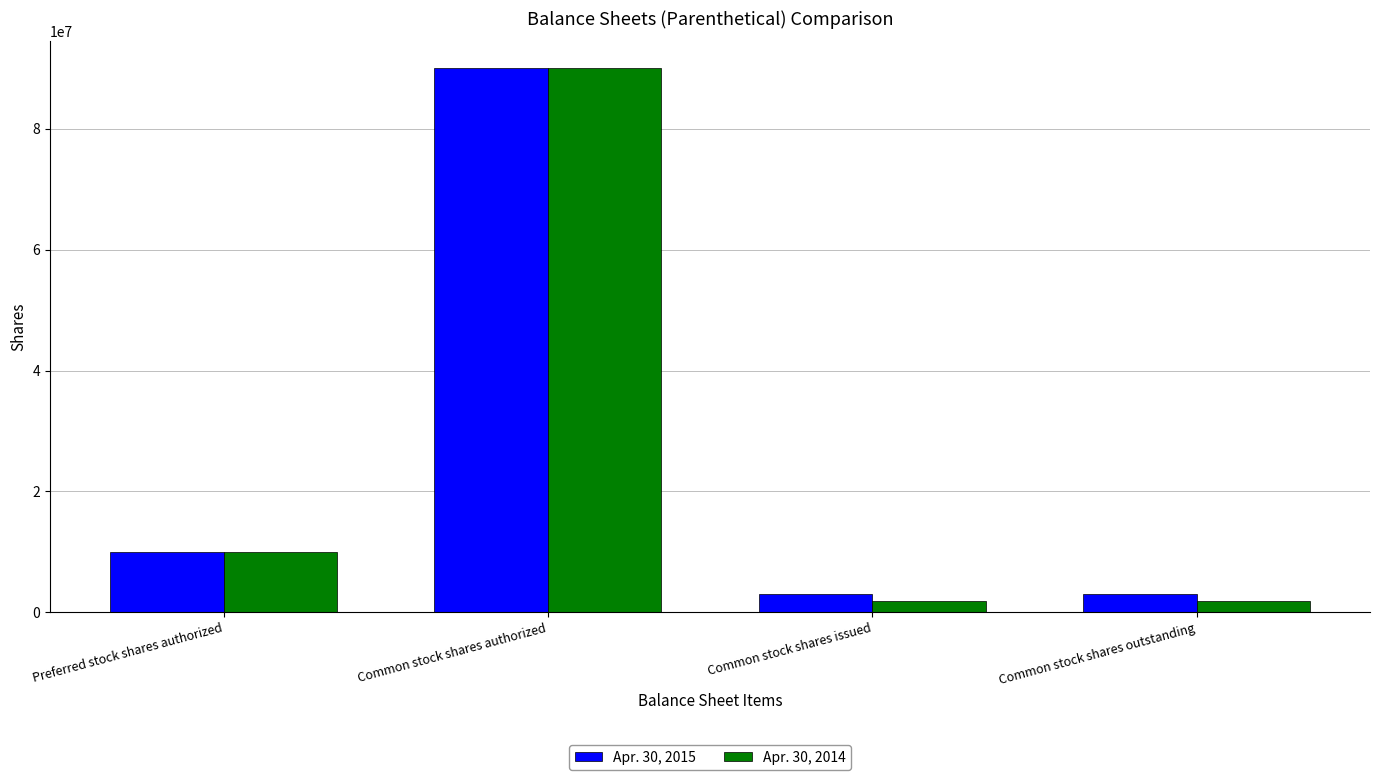

Reading right to left, list all the values displayed in this chart.

Apr. 30, 2015: Common stock shares outstanding=3000000	Common stock shares issued=3000000	Common stock shares authorized=90000000	Preferred stock shares authorized=10000000
Apr. 30, 2014: Common stock shares outstanding=1800000	Common stock shares issued=1800000	Common stock shares authorized=90000000	Preferred stock shares authorized=10000000